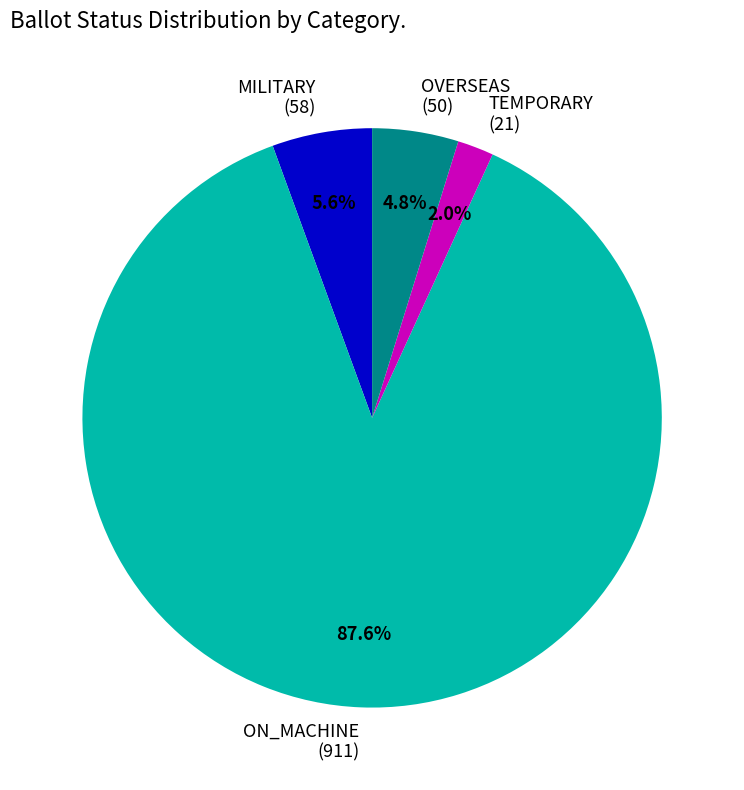

To the nearest percent, what percentage of the pie is MILITARY?

6%